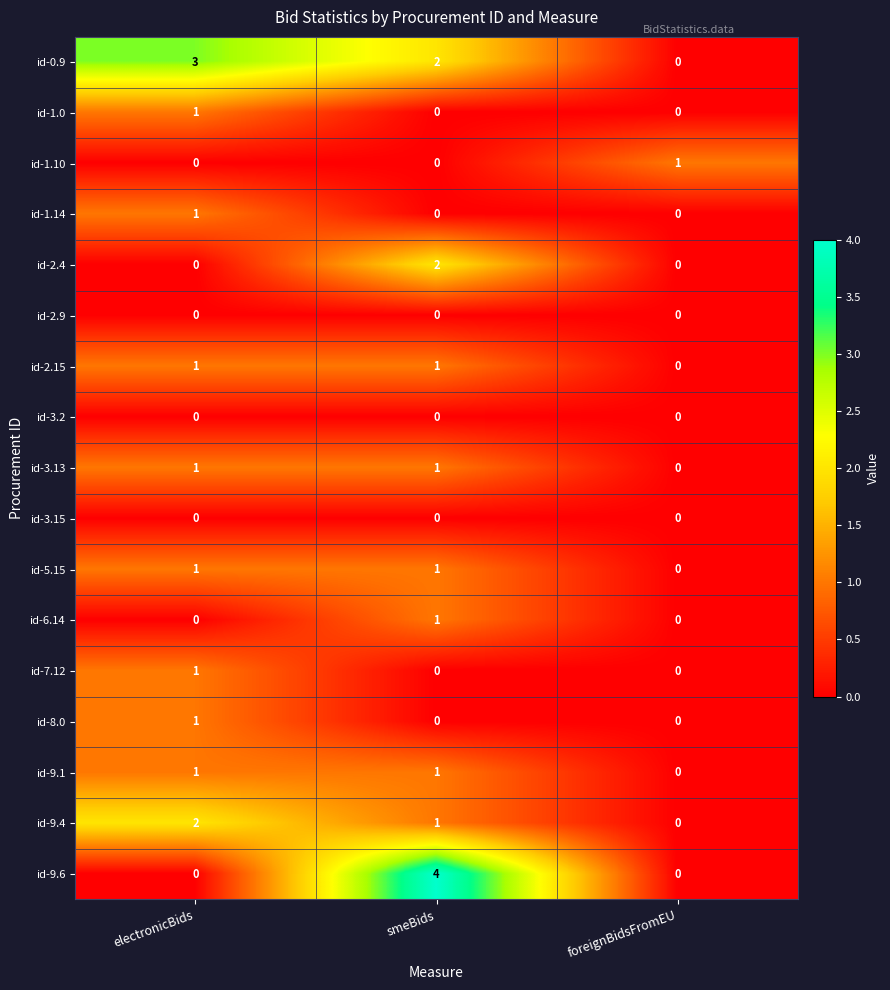

What is the total value across all series at electronicBids?

13